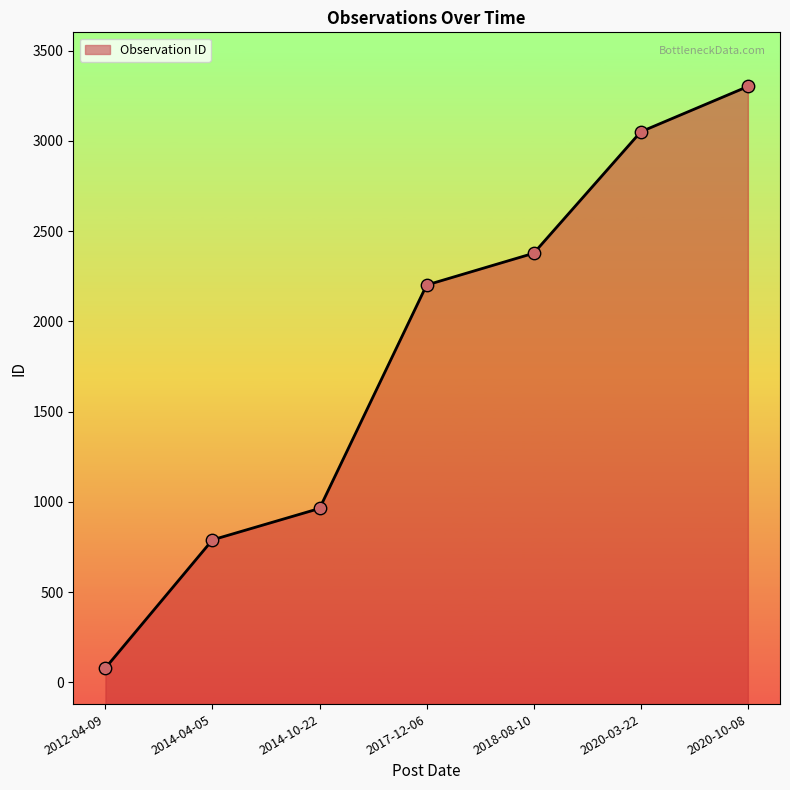

What is the change in value from 2018-08-10 to 2020-10-08?

+924